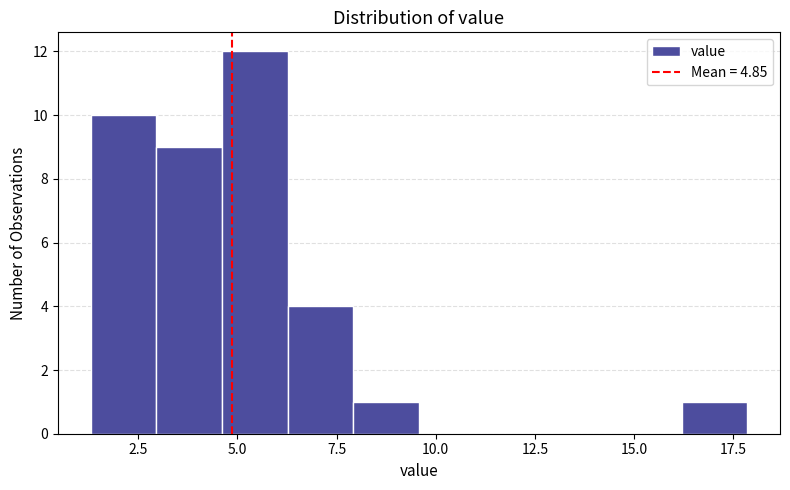

Read against the x-axis, roughly where is the centre of the tallest bar?

5.5